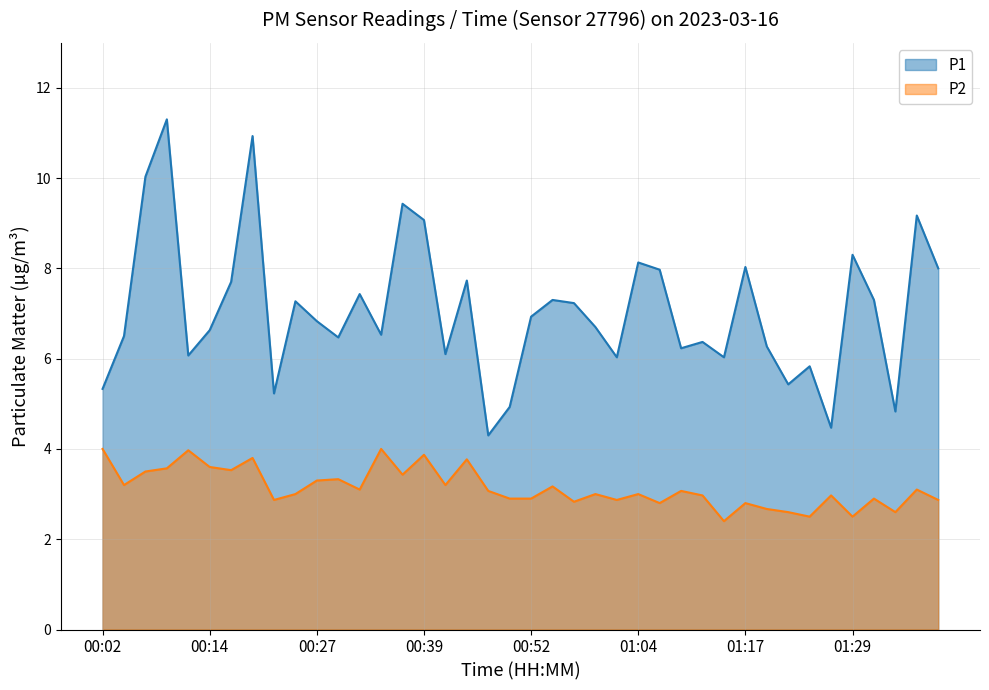

What are all the series names shown in the legend?

P1, P2